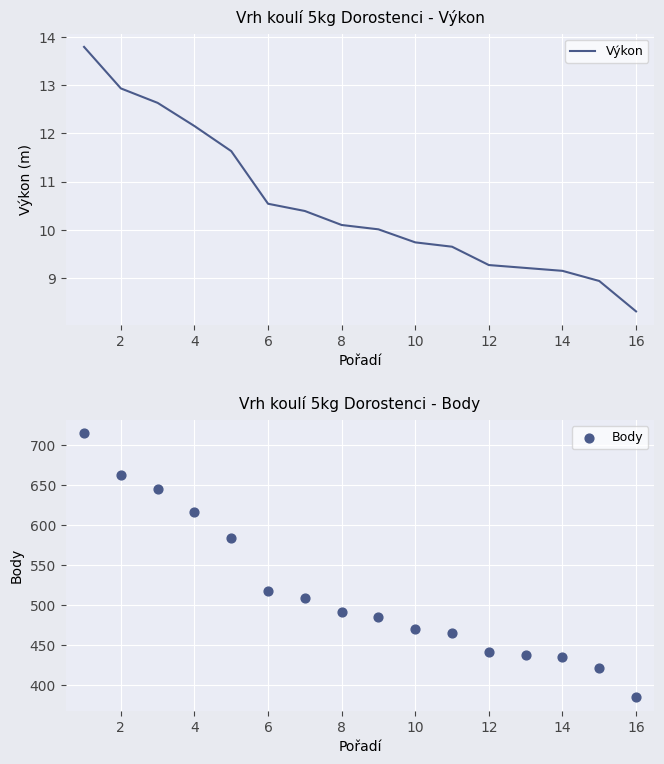

Which series reaches the maximum Y coordinate?

Body